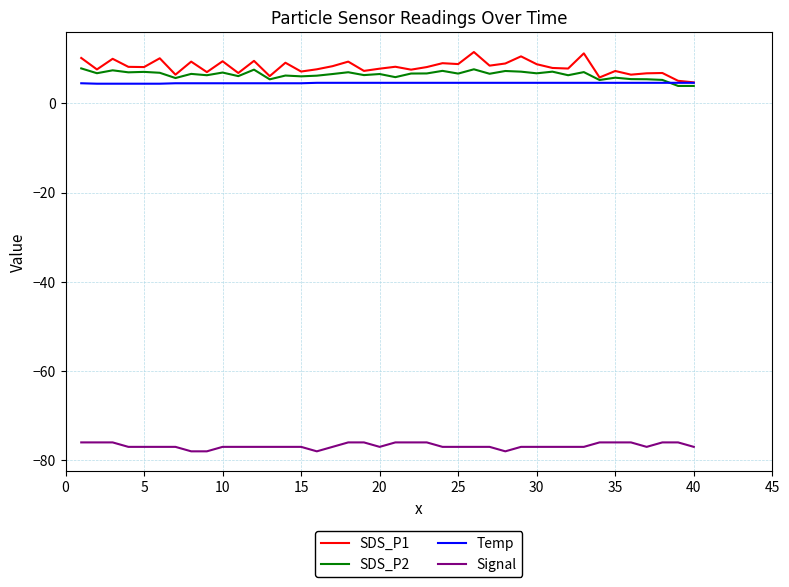

What is the smallest value displayed?

-78.0